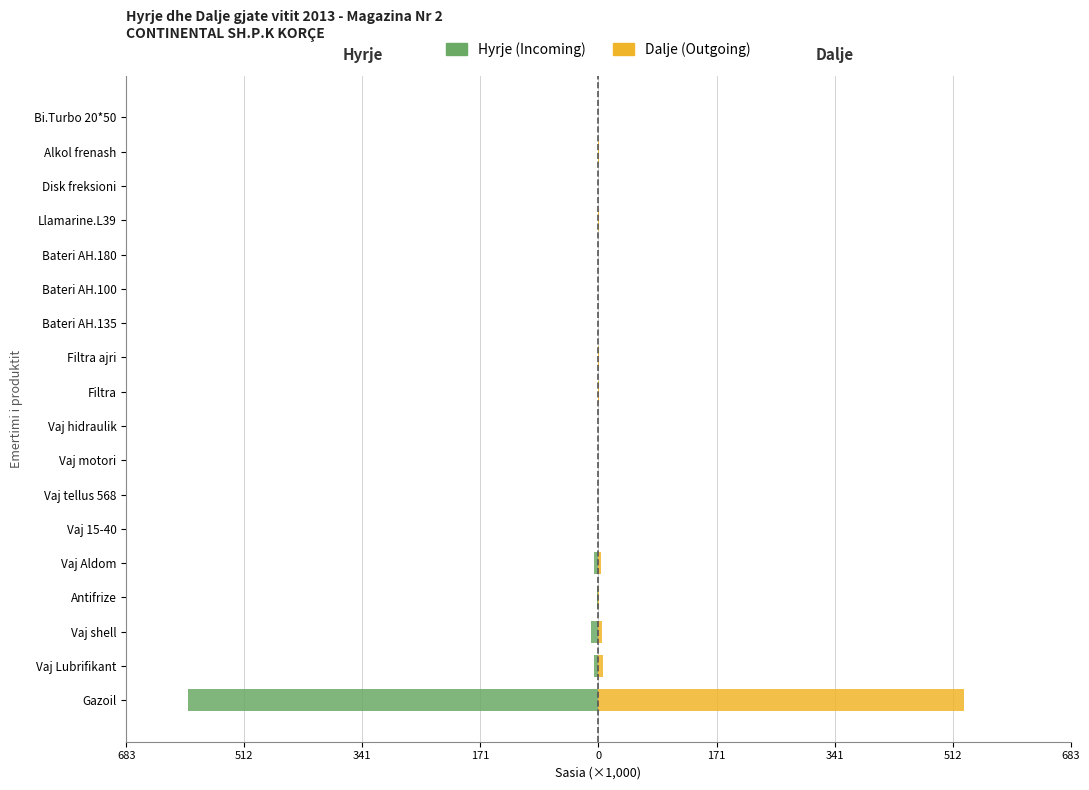

The Hyrje (Incoming) series shows -0.0 at 15. True or false?

True